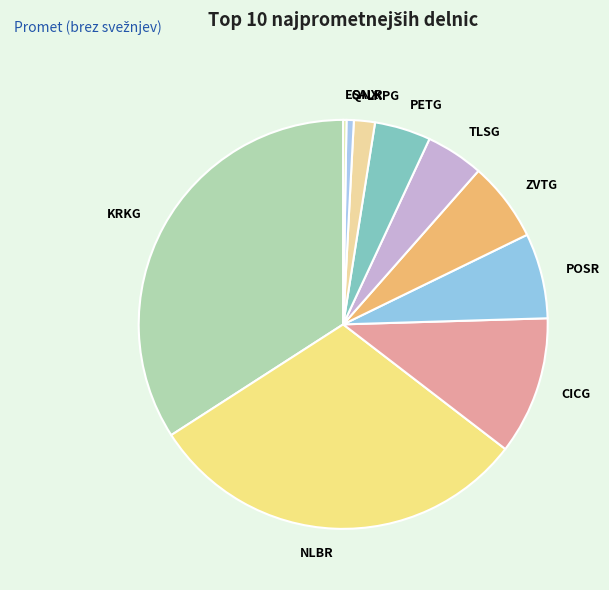

Between LKPG and SALR, which is larger?

LKPG